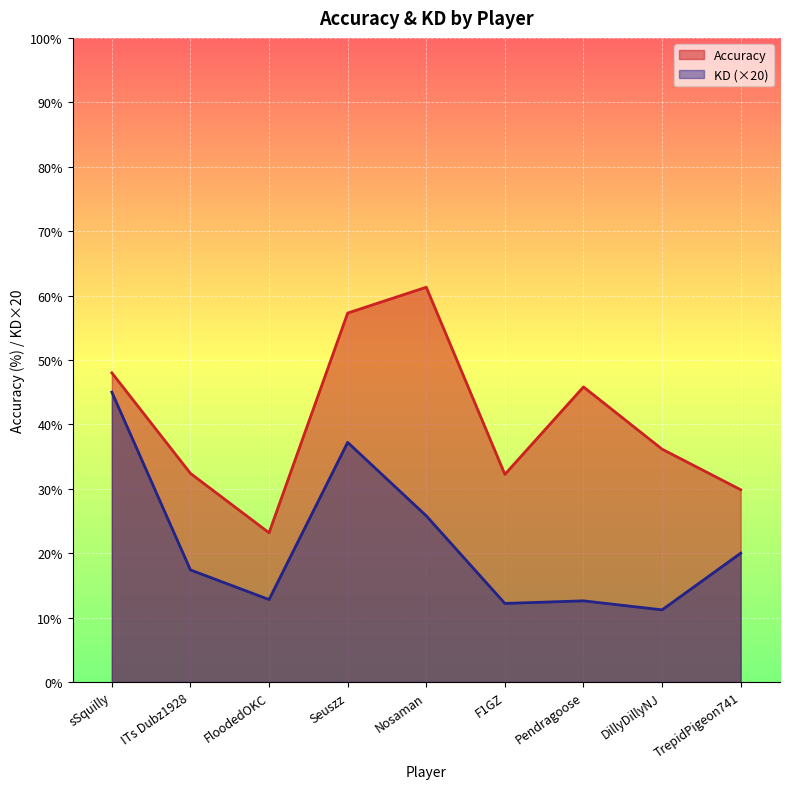

What are all the series names shown in the legend?

Accuracy, KD (×20)